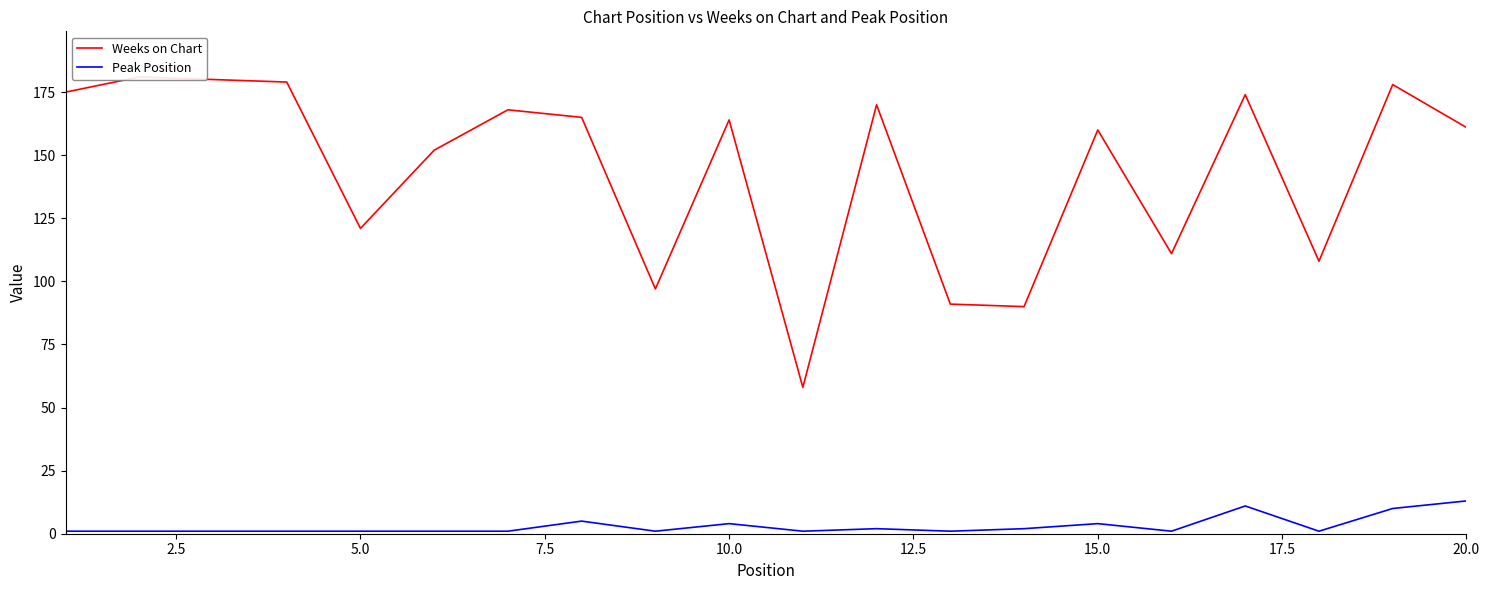

Reading right to left, transcribe all the data shown in this chart.

Weeks on Chart: 161	178	108	174	111	160	90	91	170	58	164	97	165	168	152	121	179	180	181	175
Peak Position: 13	10	1	11	1	4	2	1	2	1	4	1	5	1	1	1	1	1	1	1